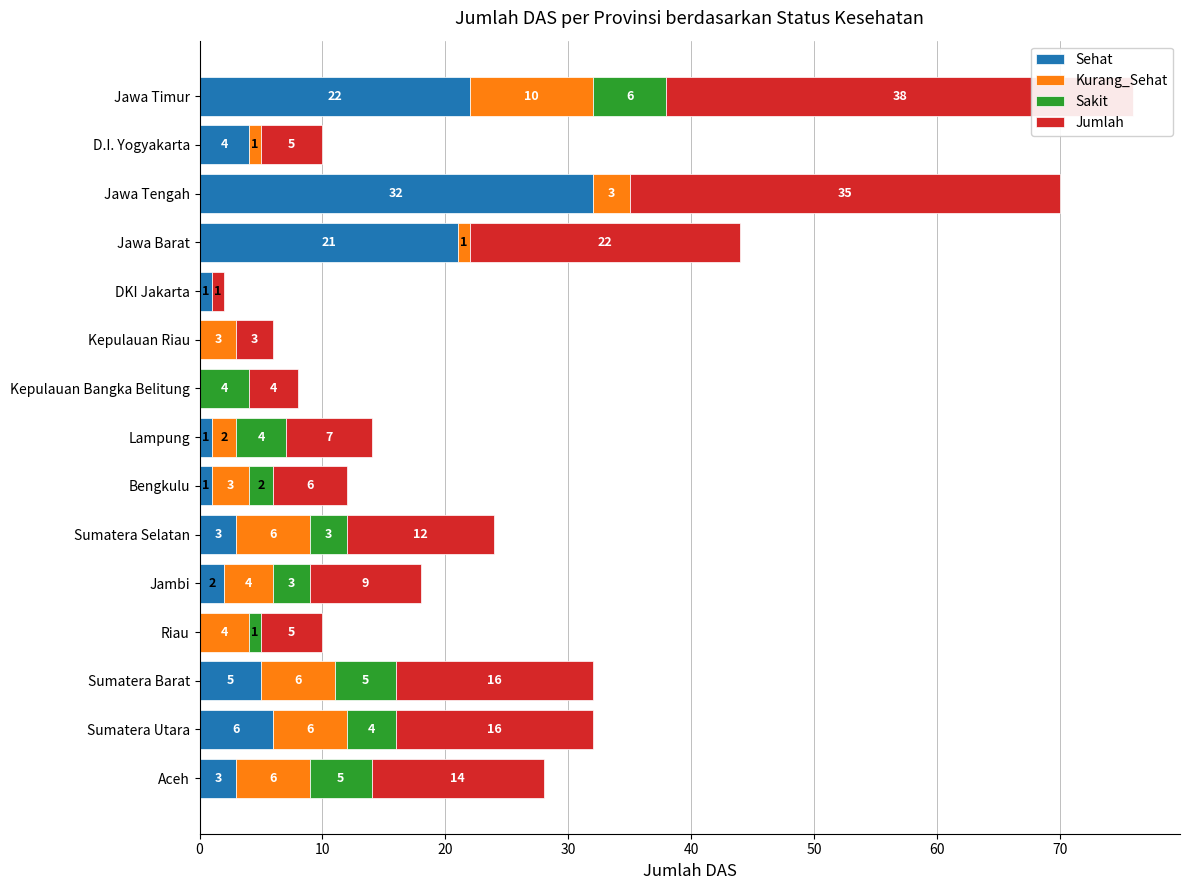

What is the lowest value of the Jumlah series?

1